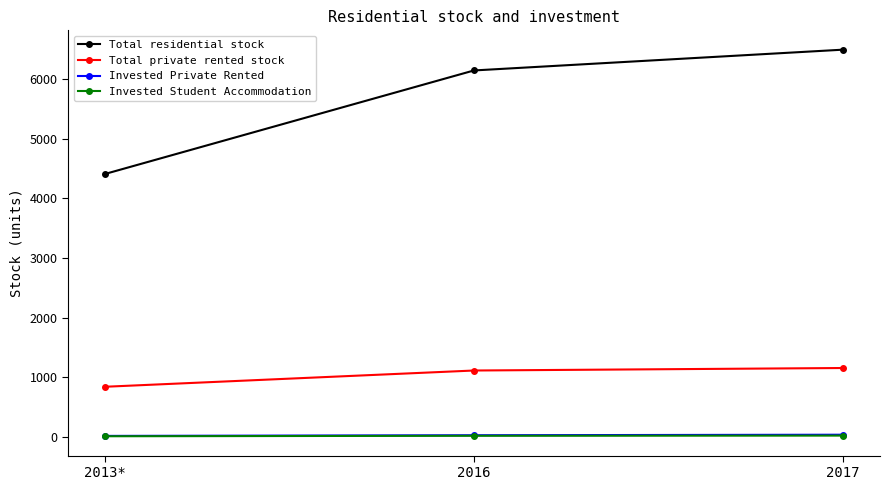

Which series has the widest spread of values?

Total residential stock